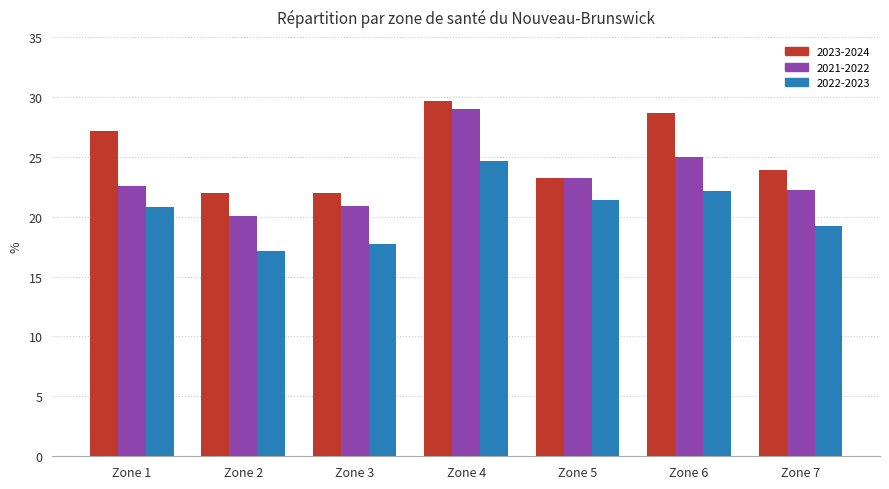

Rank the categories by 2022-2023 value from highest to lowest.

Zone 4, Zone 6, Zone 5, Zone 1, Zone 7, Zone 3, Zone 2